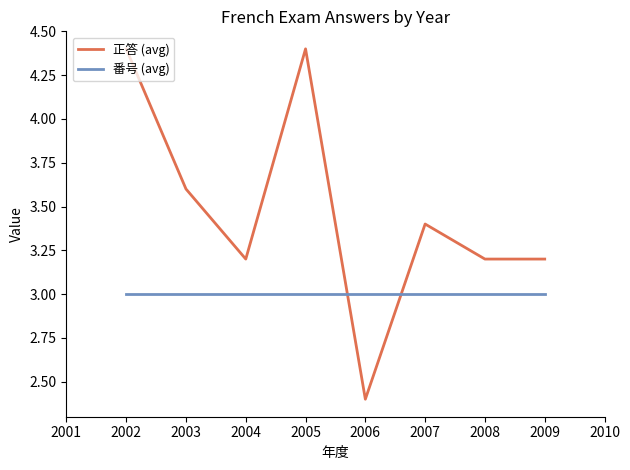

Which series has the largest range (max minus min)?

正答 (avg)